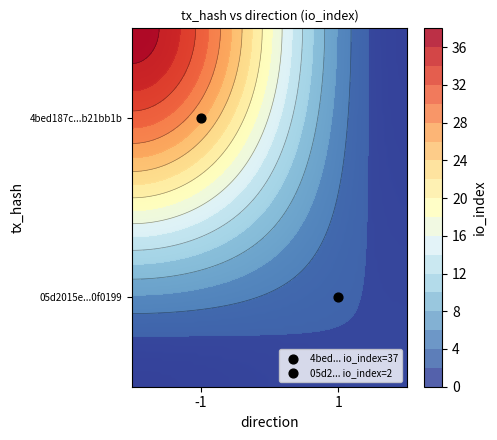

List the series in order of their peak value, lowest first.

05d2015e88e634cf574a0a6f1b86653db0f0199, 4bed187c21979bf735b8157dc6a1e893b21bb1b